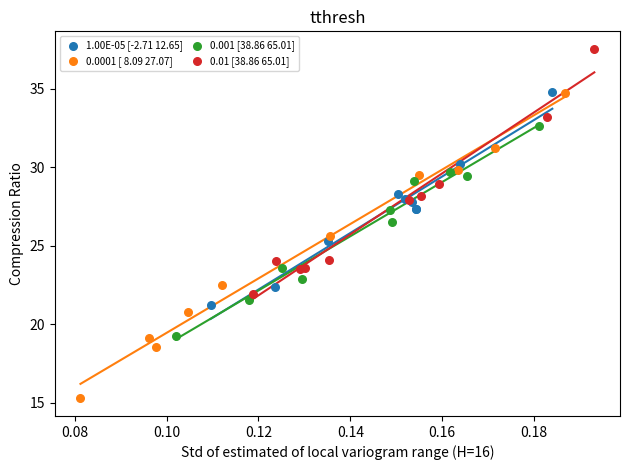

Which series has the widest spread of Y values?

0.0001 [ 8.09 27.07]